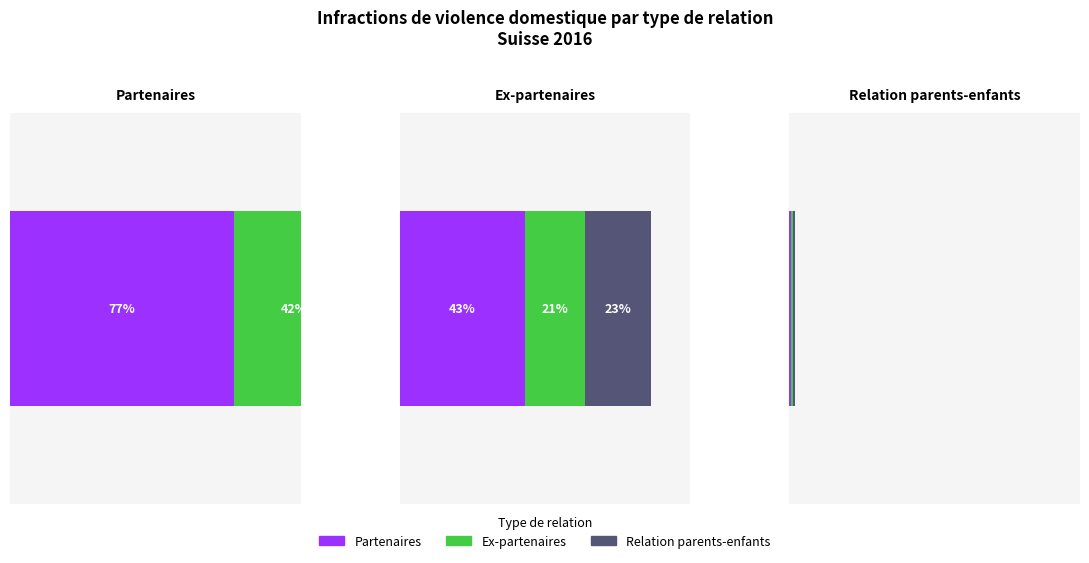

List the series in order of their overall mean, lowest first.

Relation parents-enfants, Ex-partenaires, Partenaires